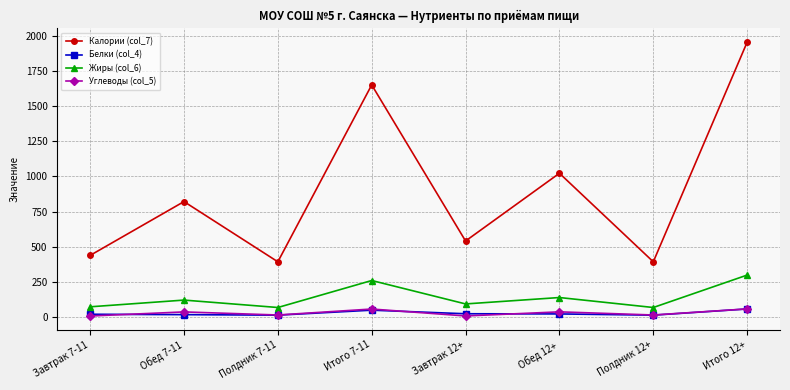

Which series has the largest total across all categories?

Калории (col_7)